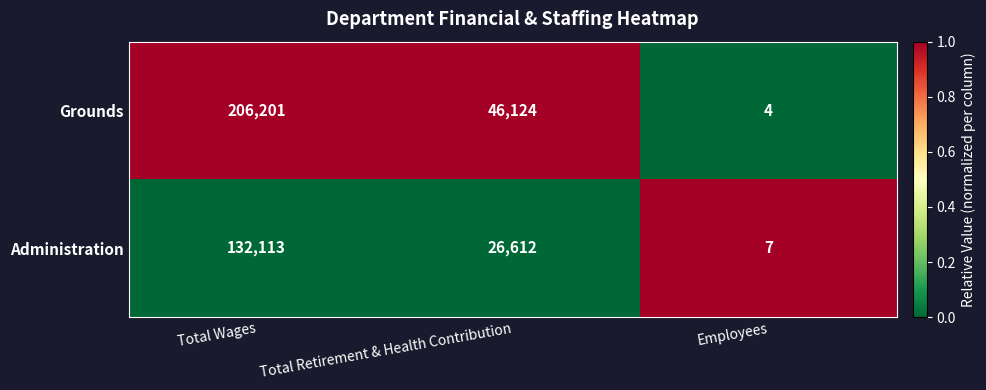

What is the total value across all series at Total Wages?

338314